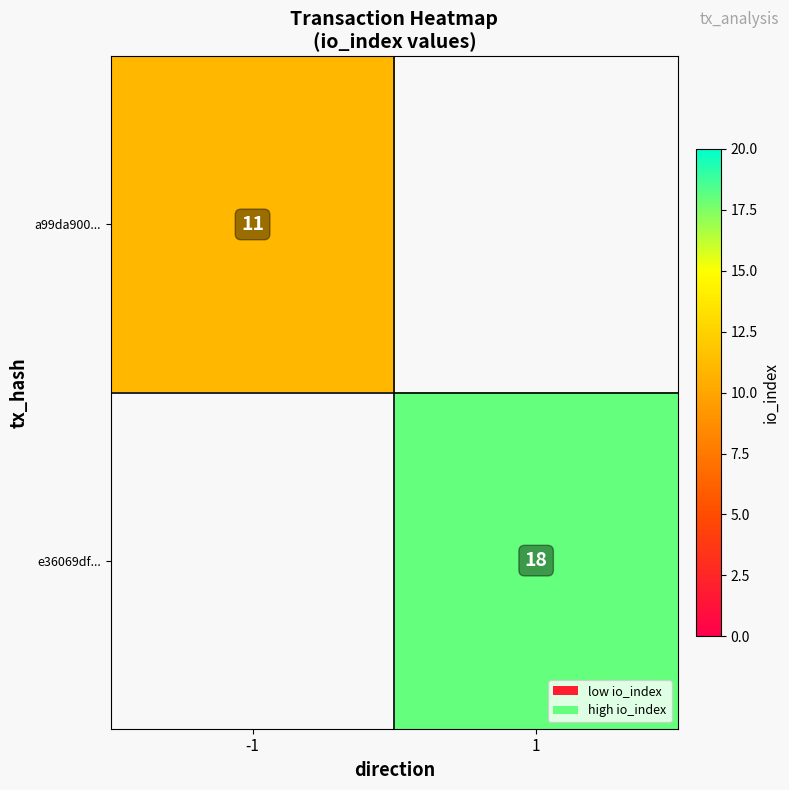

Is it true that a99da900... equals 6 at -1?

False